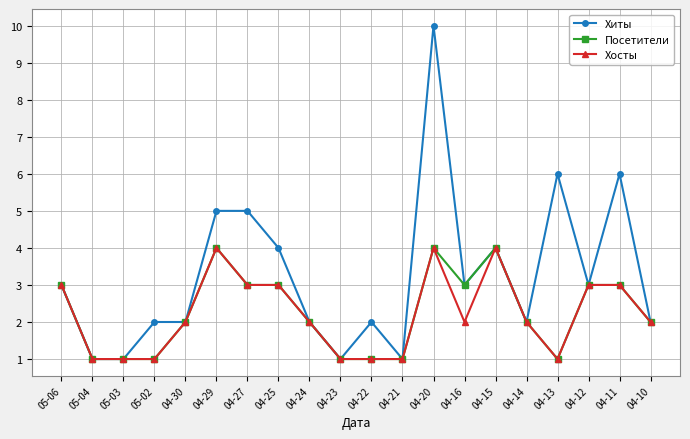

True or false: Хосты has a value of 1 at 04-23.

True